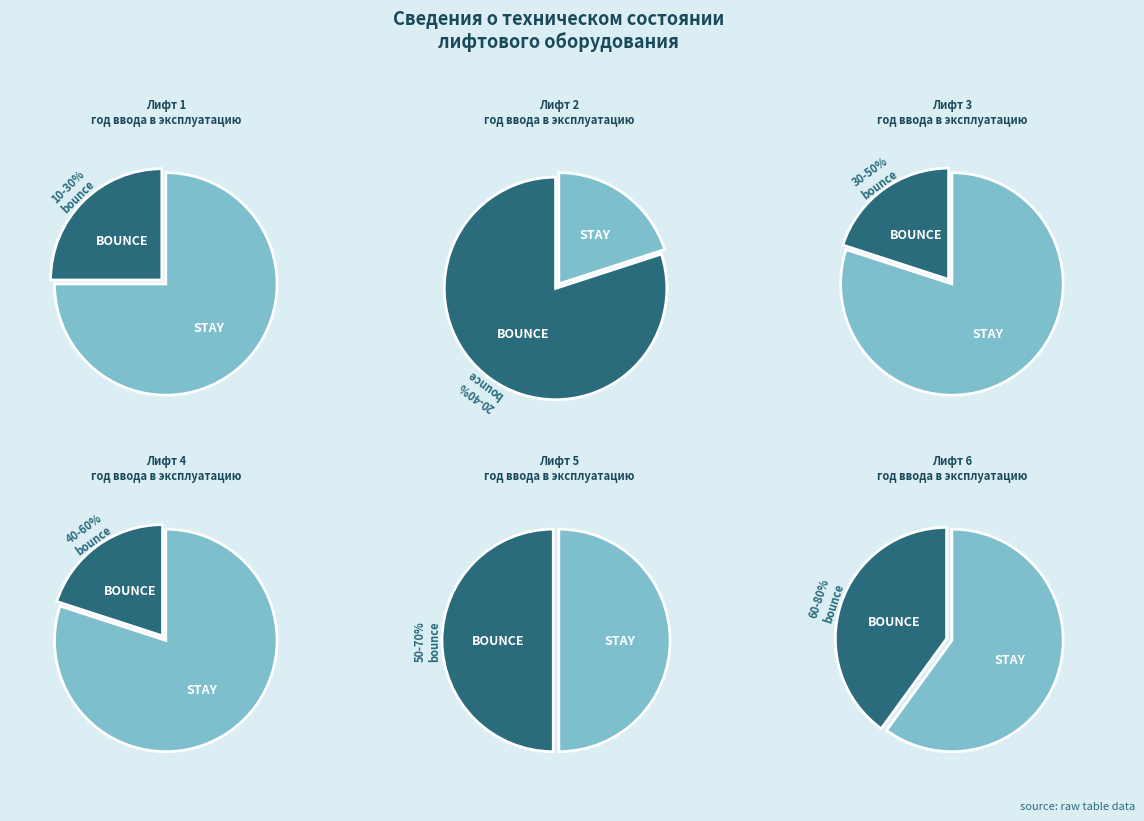

Combined, do Лифт 4 and Лифт 1 account for over 50%?

No